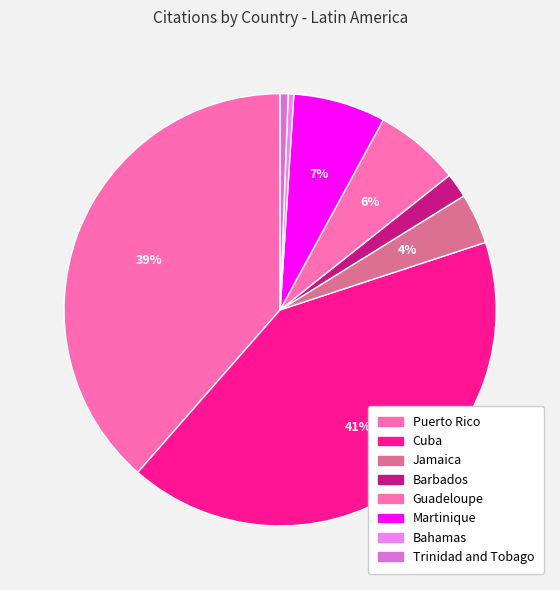

To the nearest percent, what is the difference between the largest and smallest slice percentages?

41%